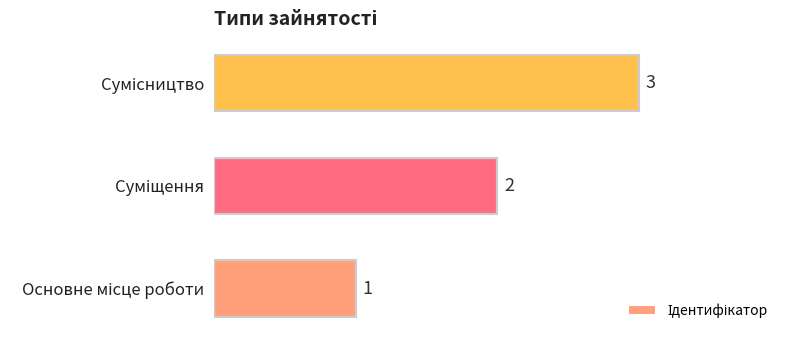

How many bars are there in total?

3